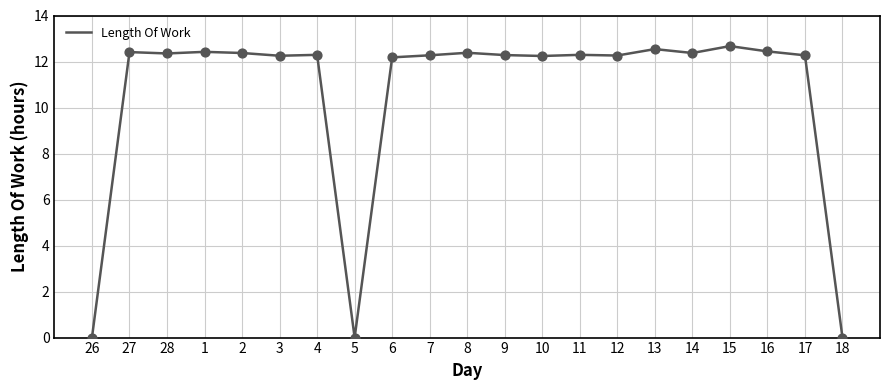

Which has a higher value, 11 or 26?

11